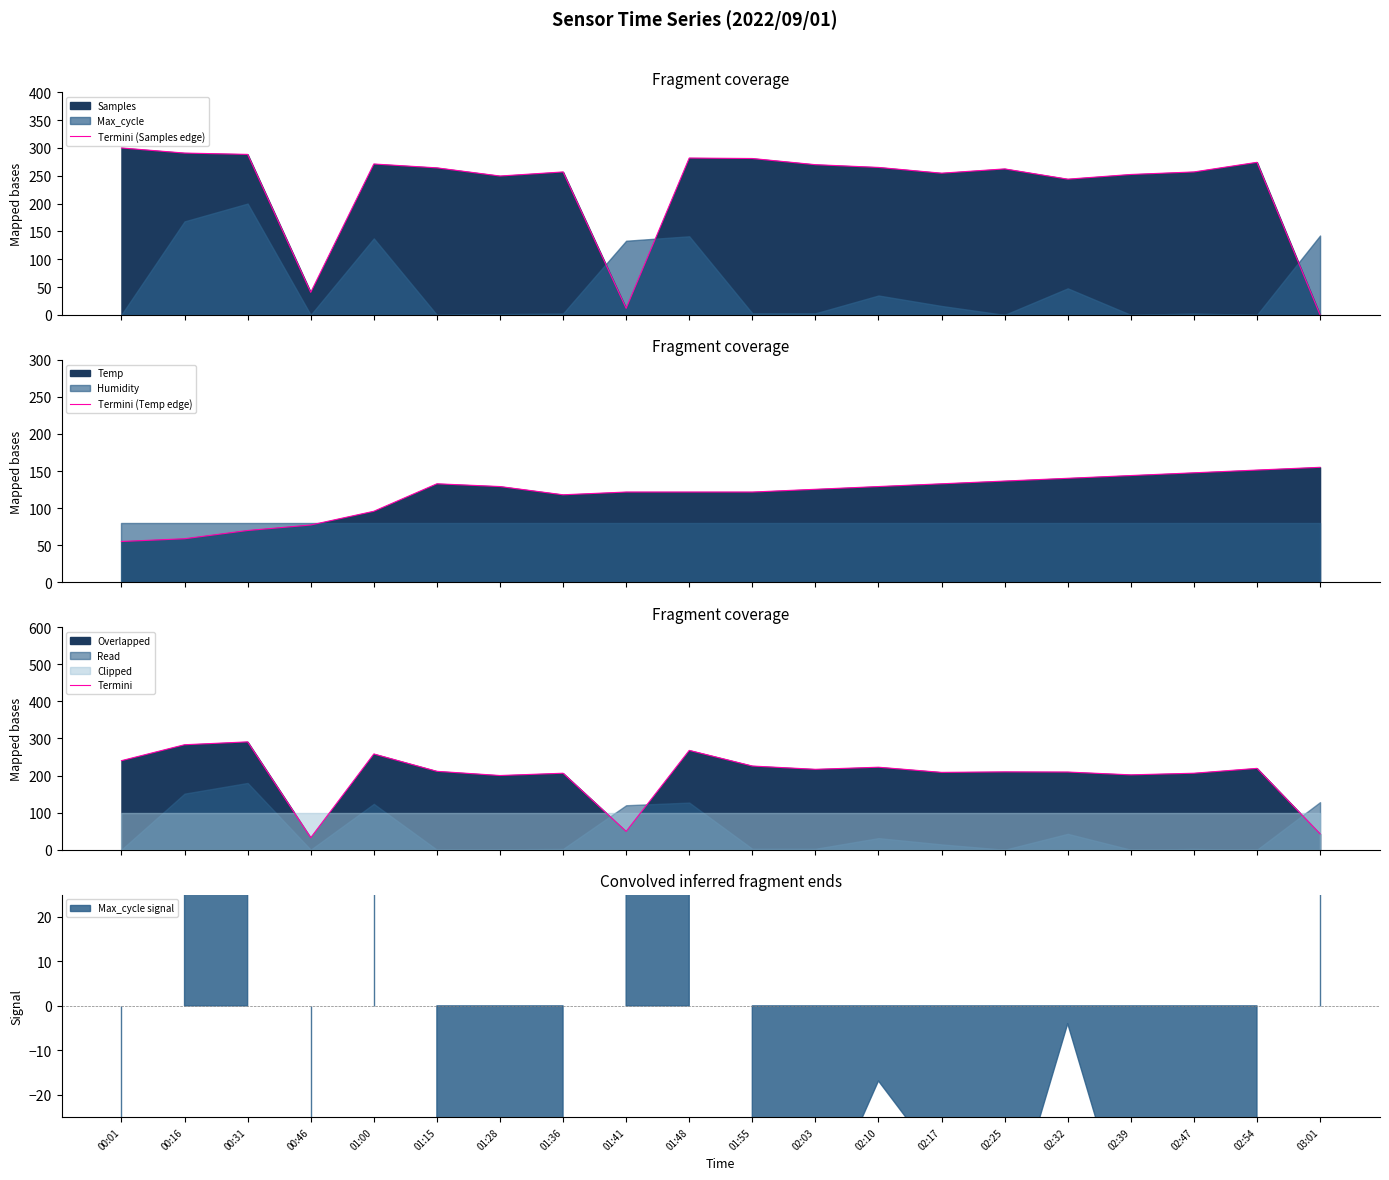

Reading left to right, extract all data points from this chart.

Termini (Samples edge): 00:01=300.0	00:16=290.8	00:31=288.4	00:46=40.5	01:00=271.2	01:15=264.2	01:28=249.5	01:36=256.9	01:41=11.7	01:48=281.8	01:55=281.0	02:03=269.9	02:10=265.0	02:17=254.6	02:25=262.3	02:32=243.9	02:39=252.3	02:47=256.9	02:54=274.2	03:01=0.0
Termini (Temp edge): 00:01=55.0	00:16=58.7	00:31=69.8	00:46=77.2	01:00=95.7	01:15=132.8	01:28=129.1	01:36=118.0	01:41=121.7	01:48=121.7	01:55=121.7	02:03=125.4	02:10=129.1	02:17=132.8	02:25=136.5	02:32=140.2	02:39=143.9	02:47=147.6	02:54=151.3	03:01=155.0
Termini: 00:01=240.1	00:16=283.0	00:31=290.7	00:46=32.4	01:00=258.2	01:15=211.4	01:28=200.1	01:36=206.2	01:41=49.3	01:48=267.8	01:55=225.7	02:03=216.8	02:10=222.4	02:17=208.5	02:25=209.9	02:32=209.4	02:39=201.9	02:47=206.2	02:54=219.3	03:01=42.8